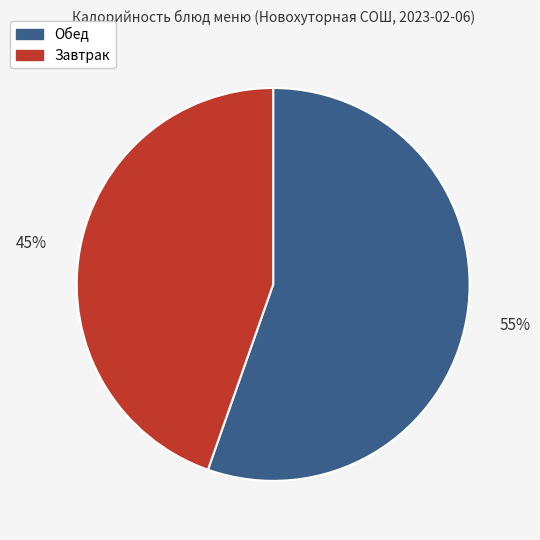

How many segments does this pie chart have?

2